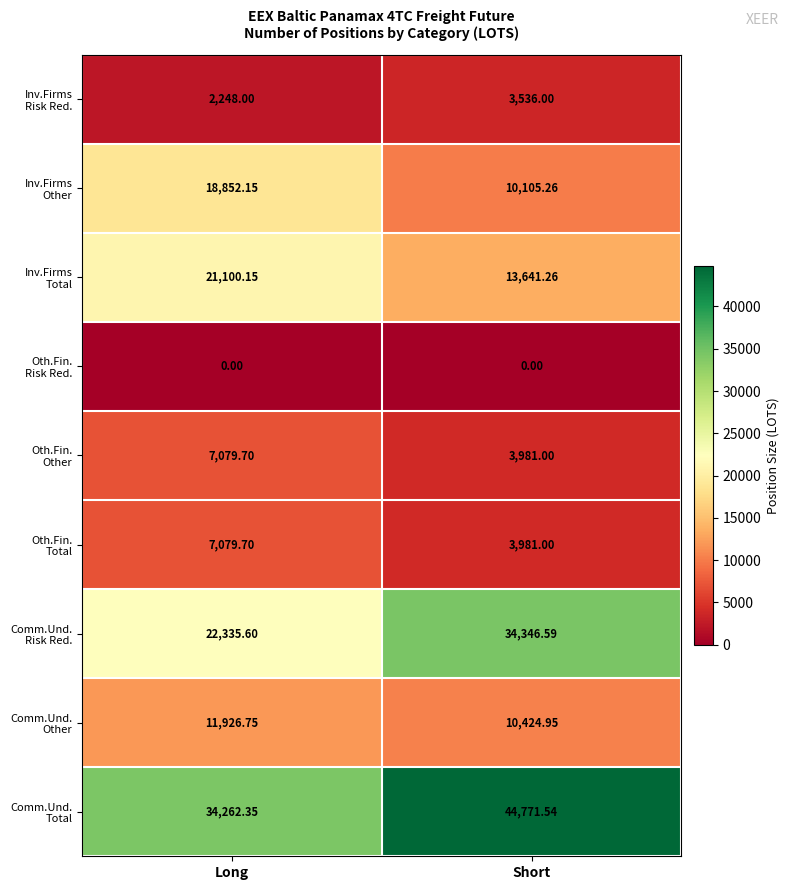

At which category is the sum across all series the highest?

Long